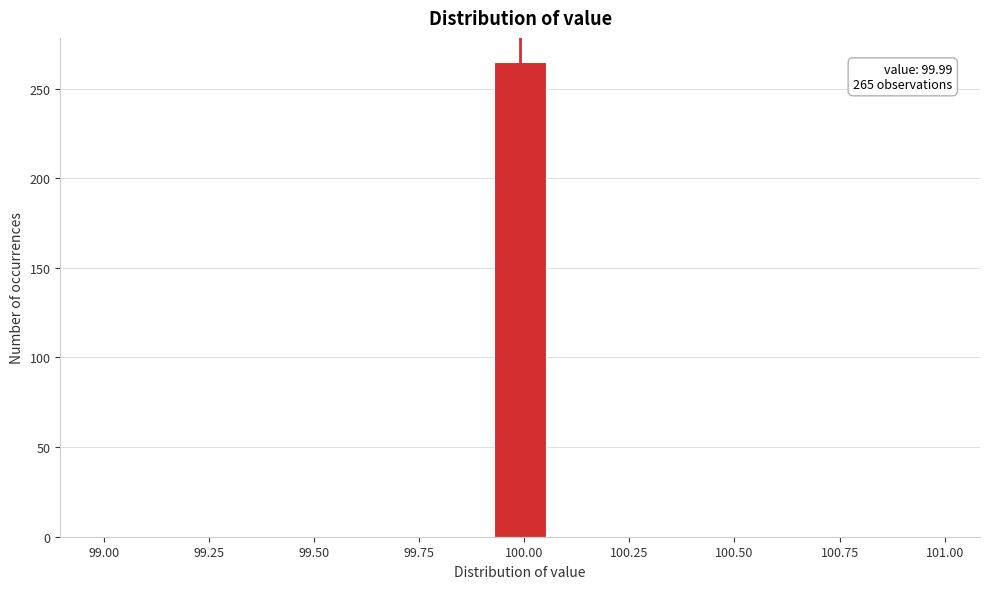

Around what value on the x-axis is the tallest bar? Give the approximate position of its centre, as read against the axis.

100.00